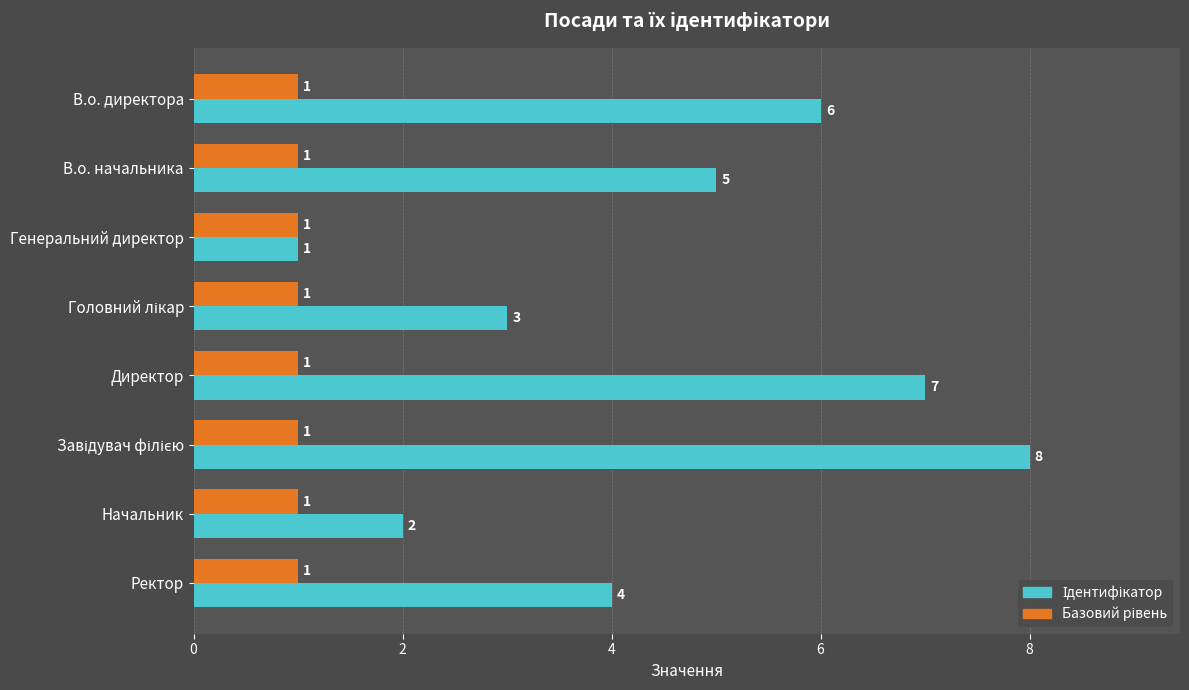

What is the maximum value shown in the chart?

8